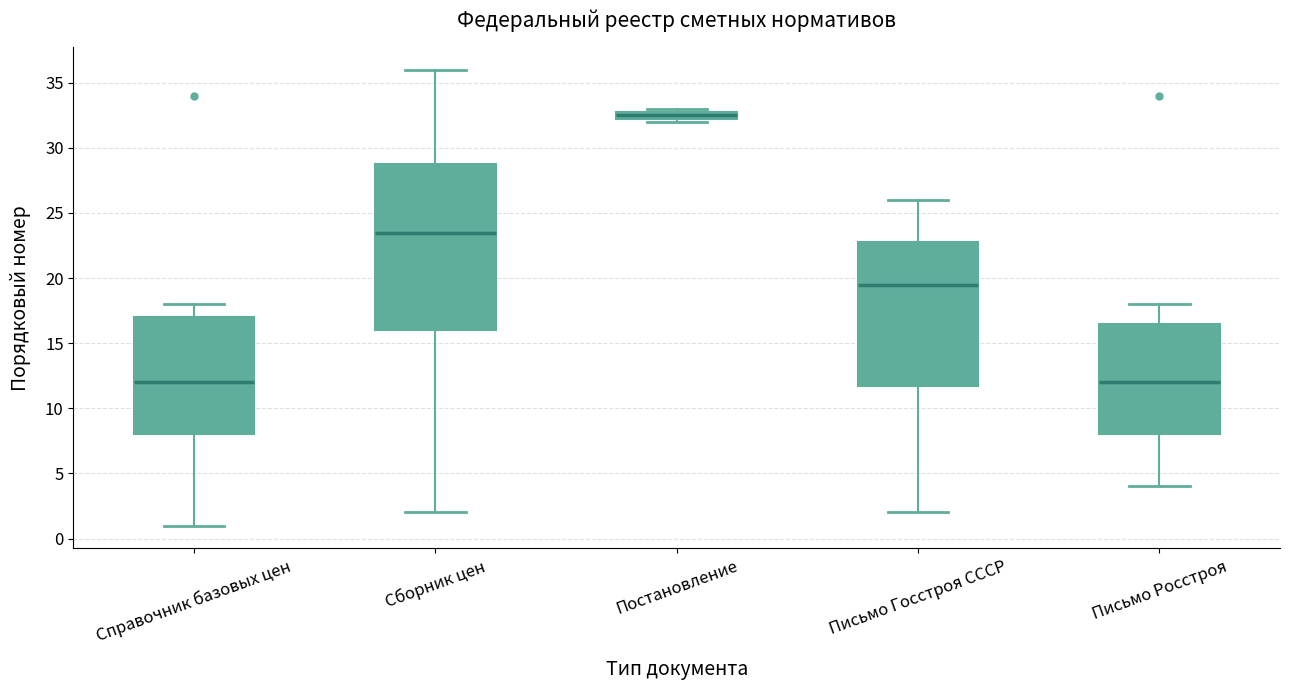

Comparing the boxes themselves (not the whiskers), which one is the tallest?

Сборник цен